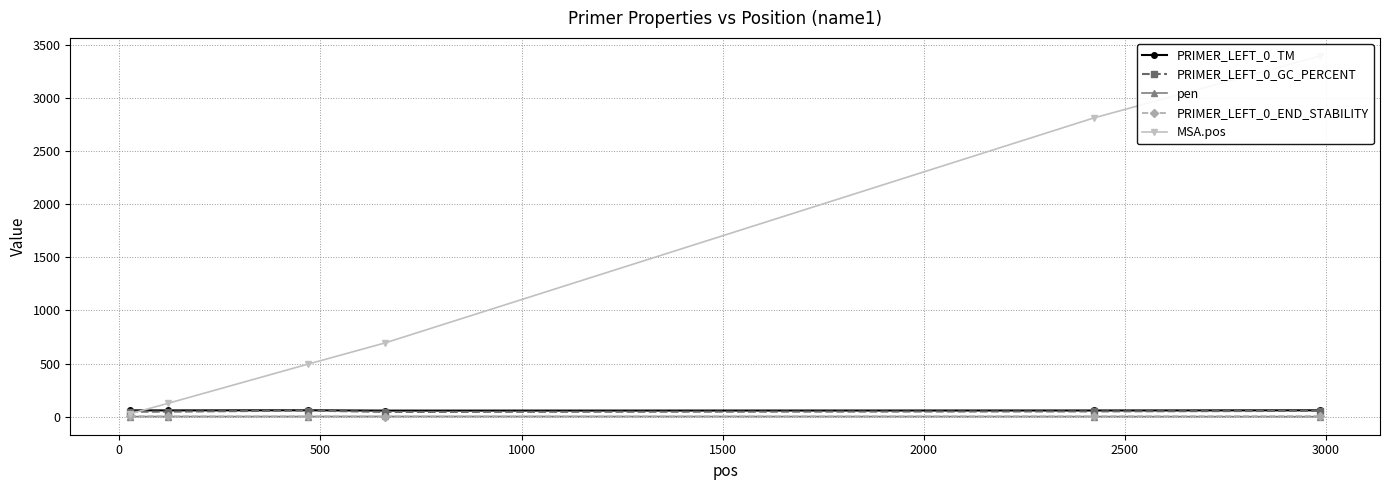

Which series has the widest spread of values?

MSA.pos